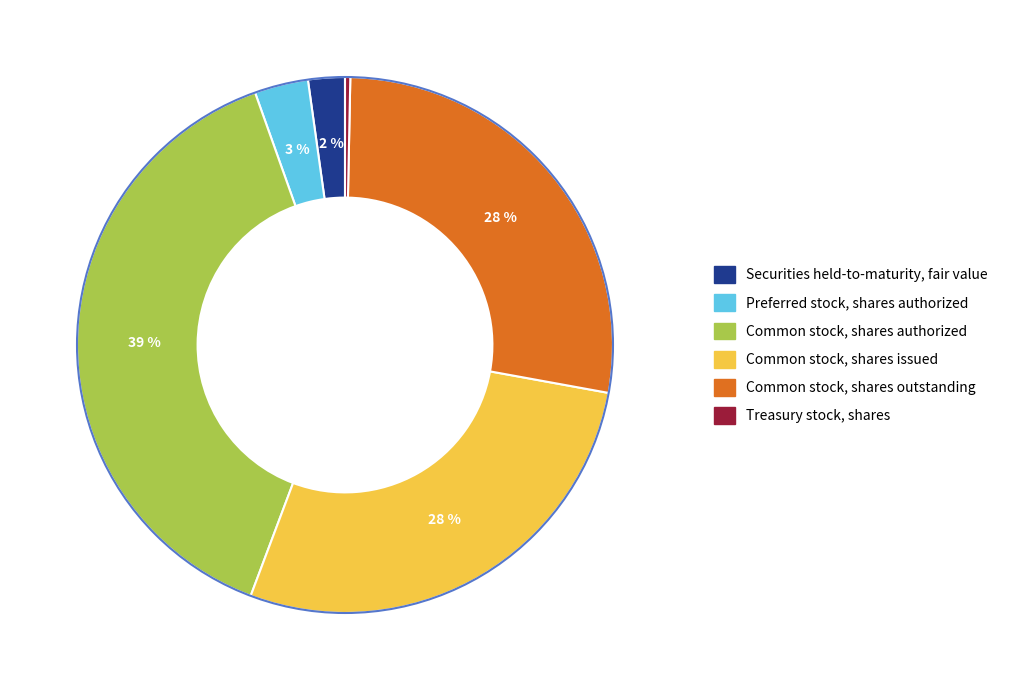

What is the ratio of the value at Preferred stock, shares authorized to the value at Securities held-to-maturity, fair value?

1.5